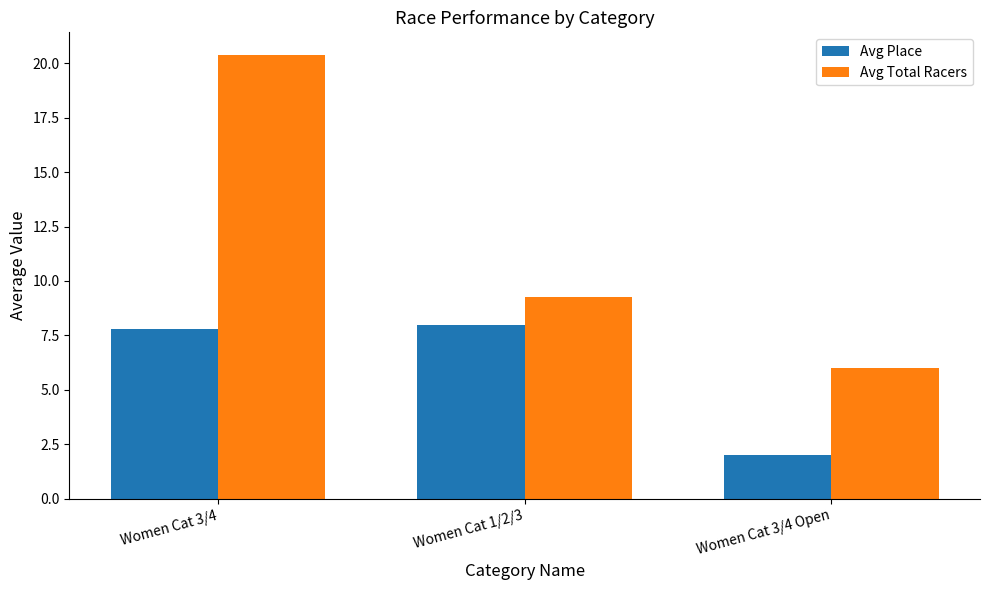

What is the value of the Avg Place bar at the 3rd from the left?

2.0